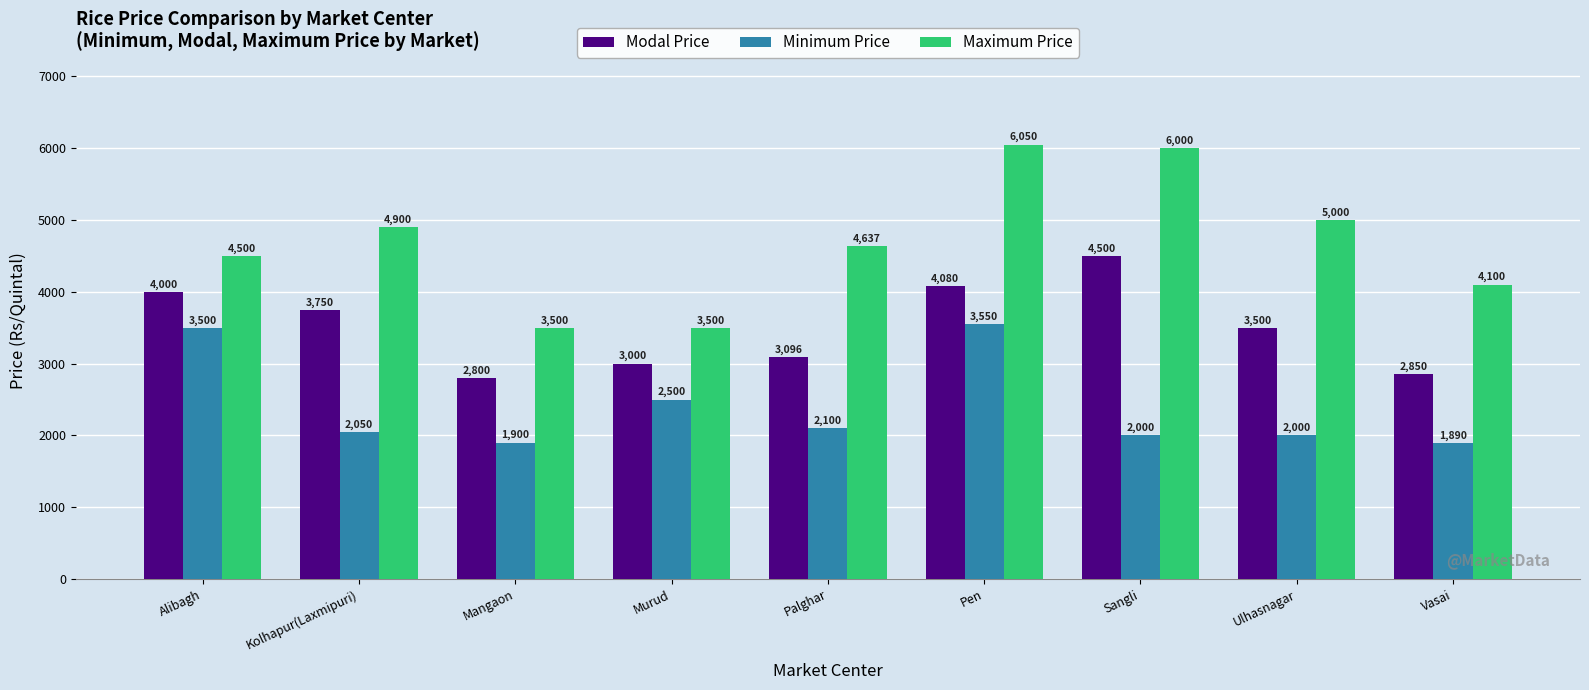

The value of Maximum Price at Murud is 3500. True or false?

True